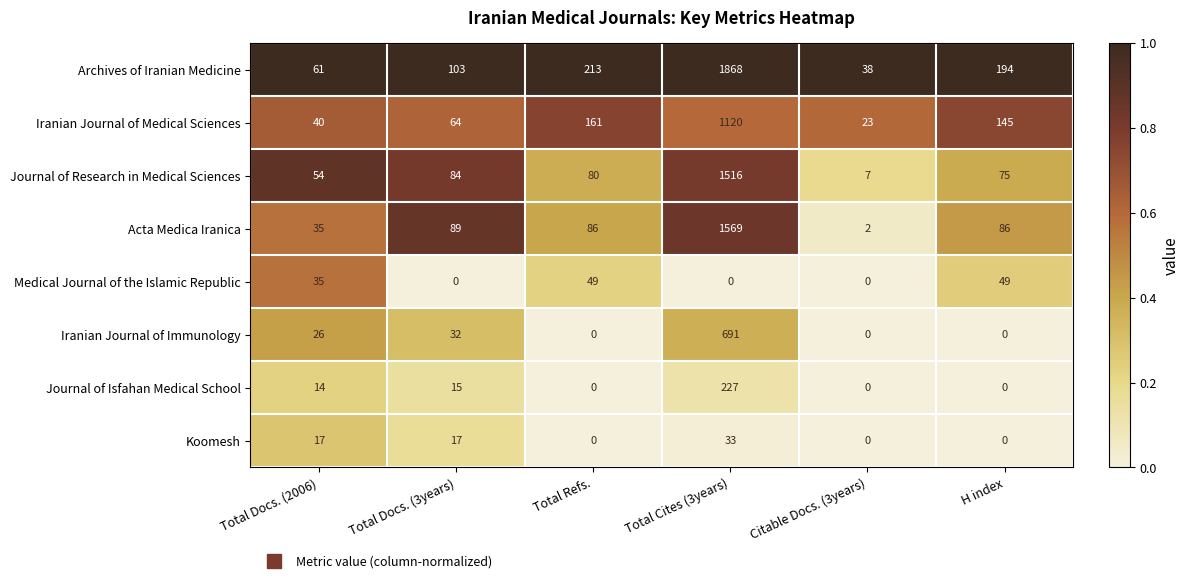

Rank the series by their maximum value, from lowest to highest.

Koomesh, Medical Journal of the Islamic Republic, Journal of Isfahan Medical School, Iranian Journal of Immunology, Iranian Journal of Medical Sciences, Journal of Research in Medical Sciences, Acta Medica Iranica, Archives of Iranian Medicine